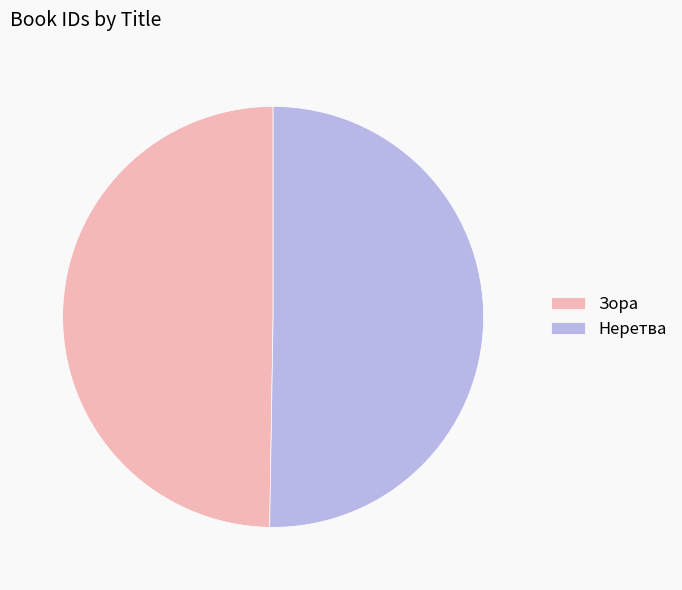

The Зора slice represents 35% of the pie. True or false?

False